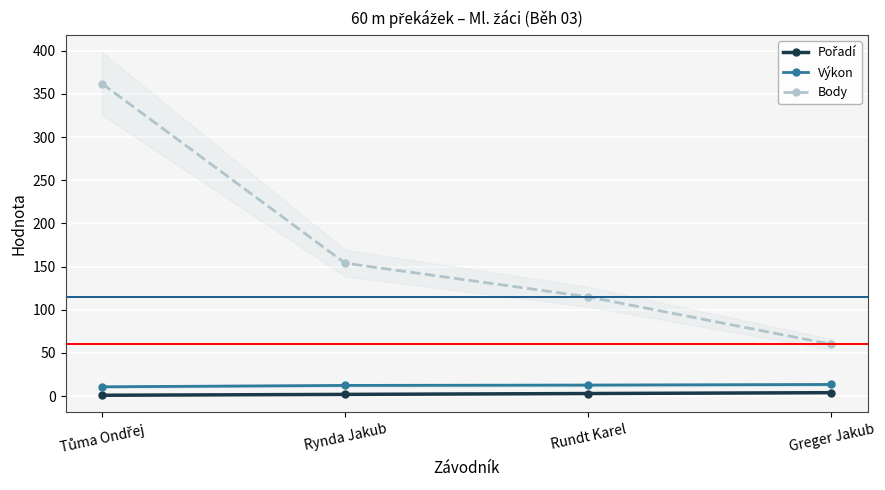

What is the label of the 4th point from the right?

Tůma Ondřej